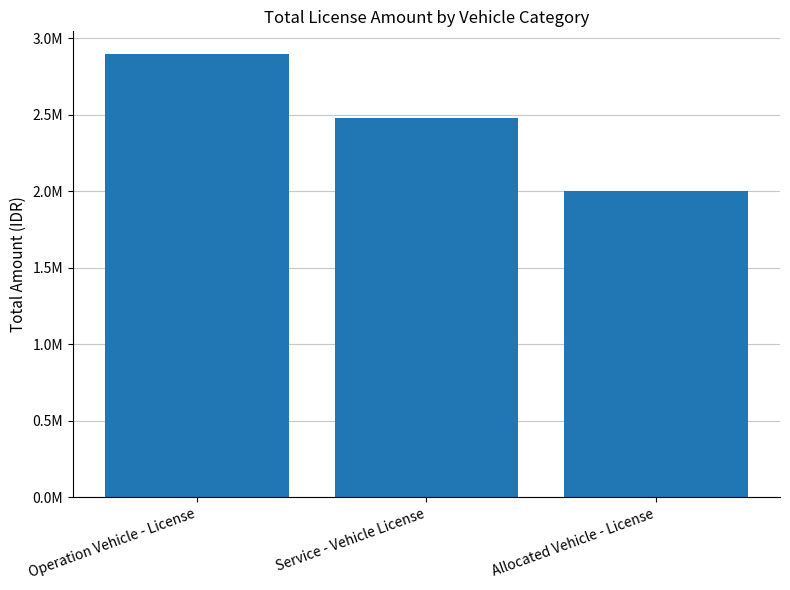

Count the values in the range 2000000 to 2900000.

3